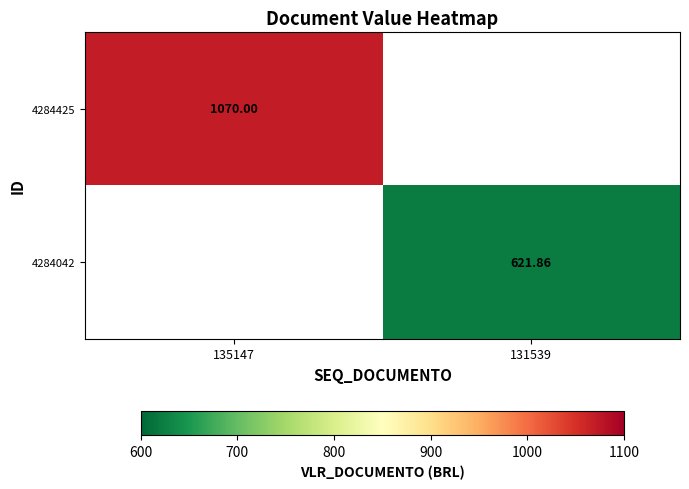

List the labels in order of 4284425 value, largest first.

135147, 131539